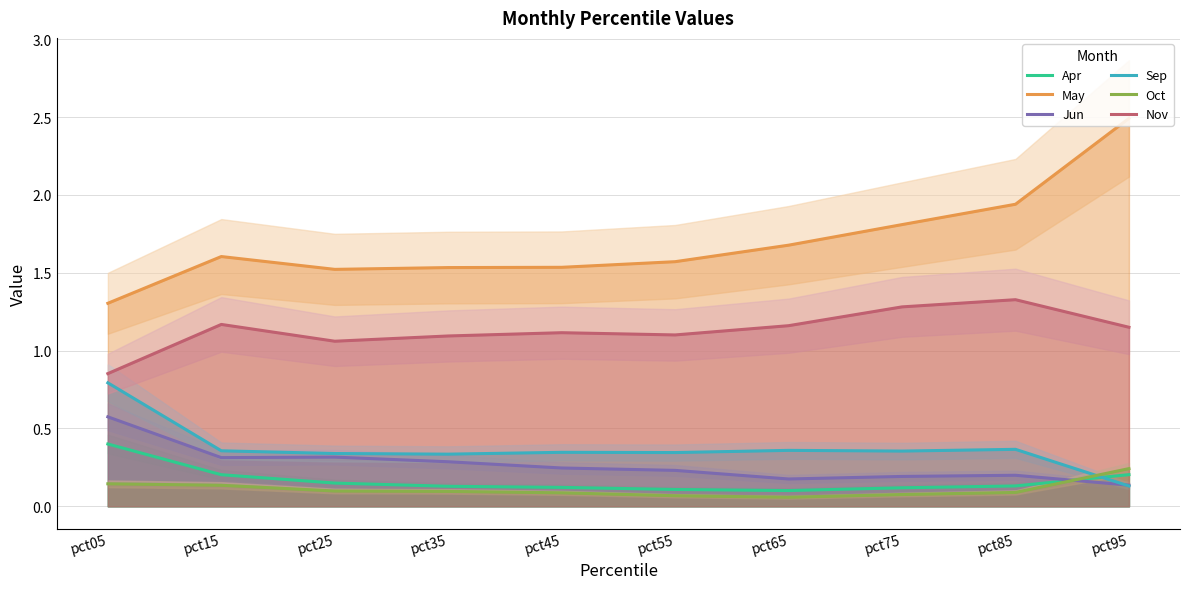

List the series in order of their peak value, highest first.

May, Nov, Sep, Jun, Apr, Oct